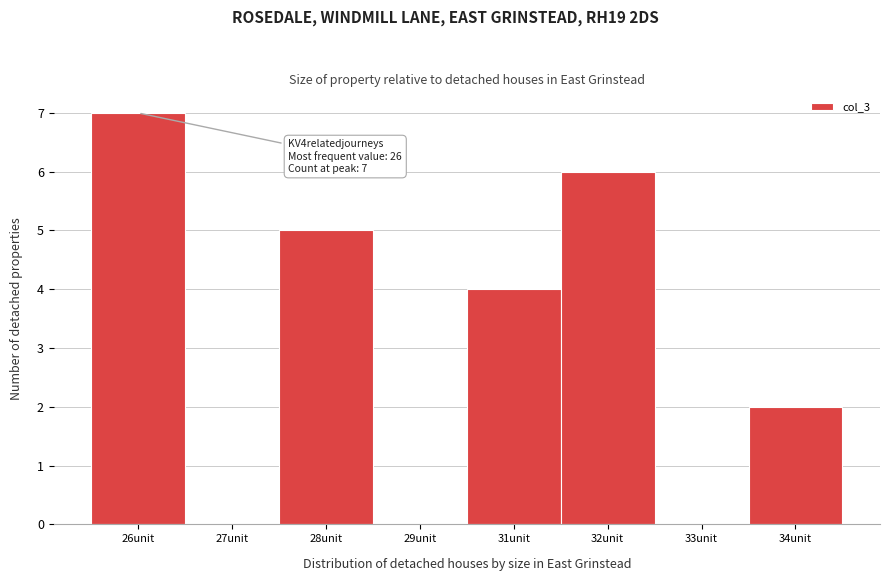

Reading right to left, extract all data points from this chart.

34unit=2	33unit=0	32unit=6	31unit=4	29unit=0	28unit=5	27unit=0	26unit=7